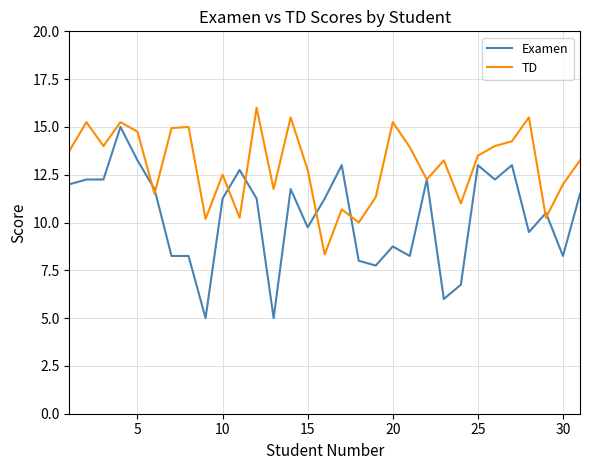

What is the maximum value shown in the chart?

16.0